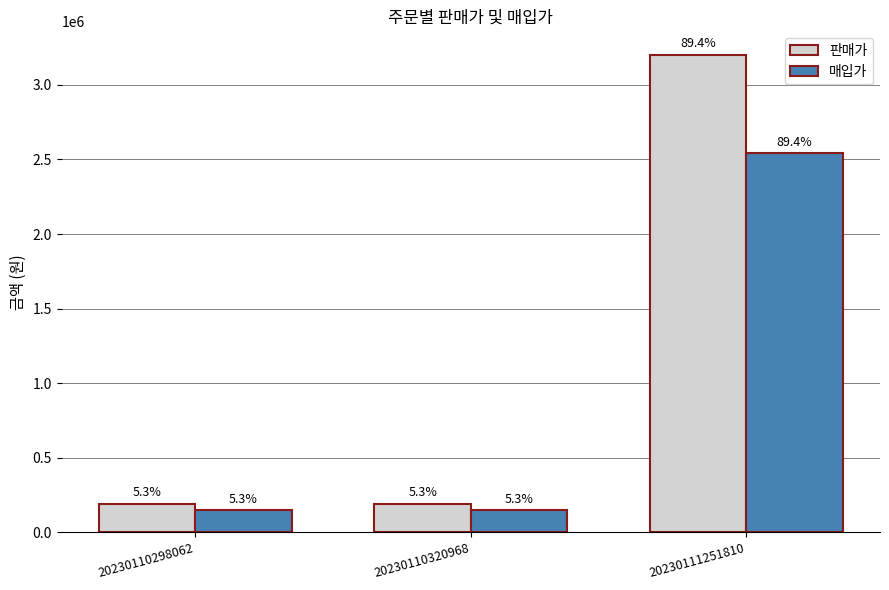

What is the difference between the maximum and minimum values in the 판매가 series?

3010000